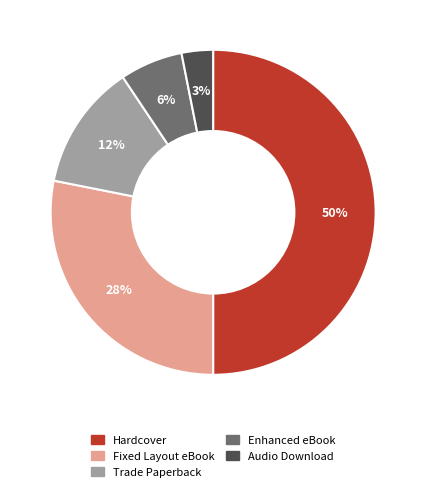

Rank the categories by value from lowest to highest.

Audio Download, Enhanced eBook, Trade Paperback, Fixed Layout eBook, Hardcover